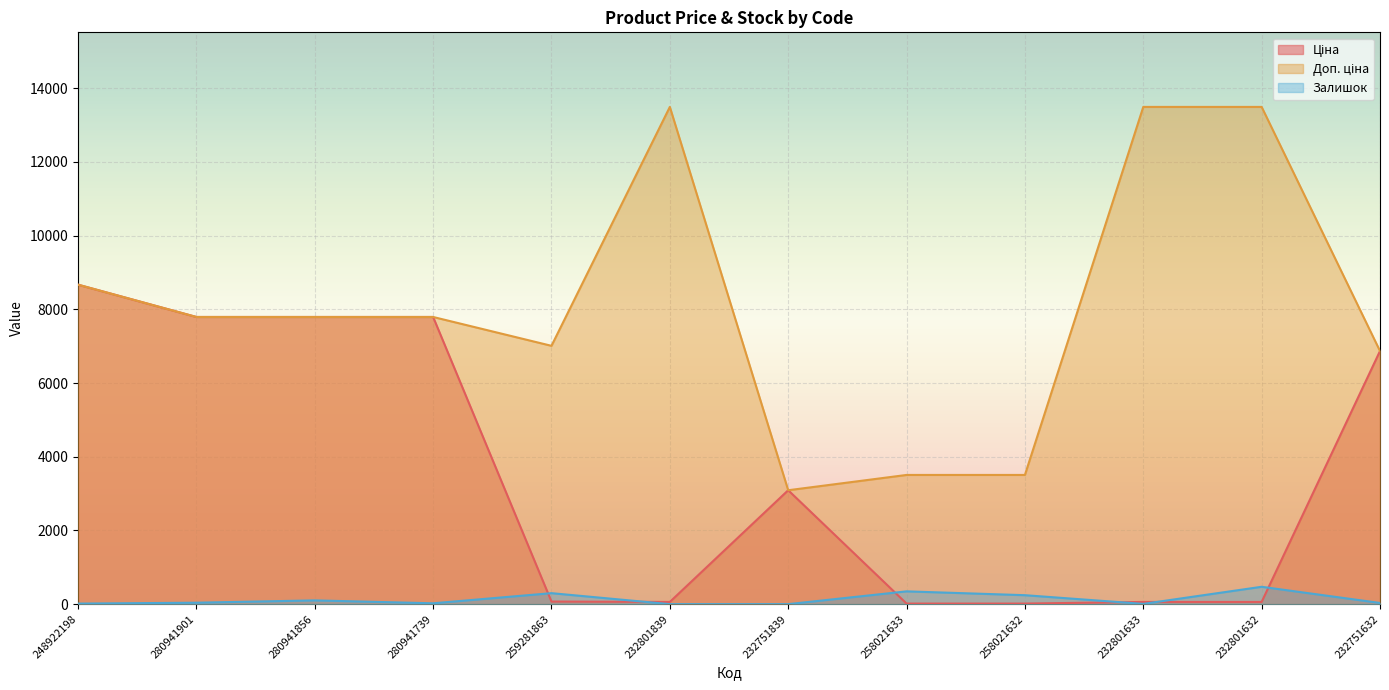

Which series has the largest total across all categories?

Доп. ціна